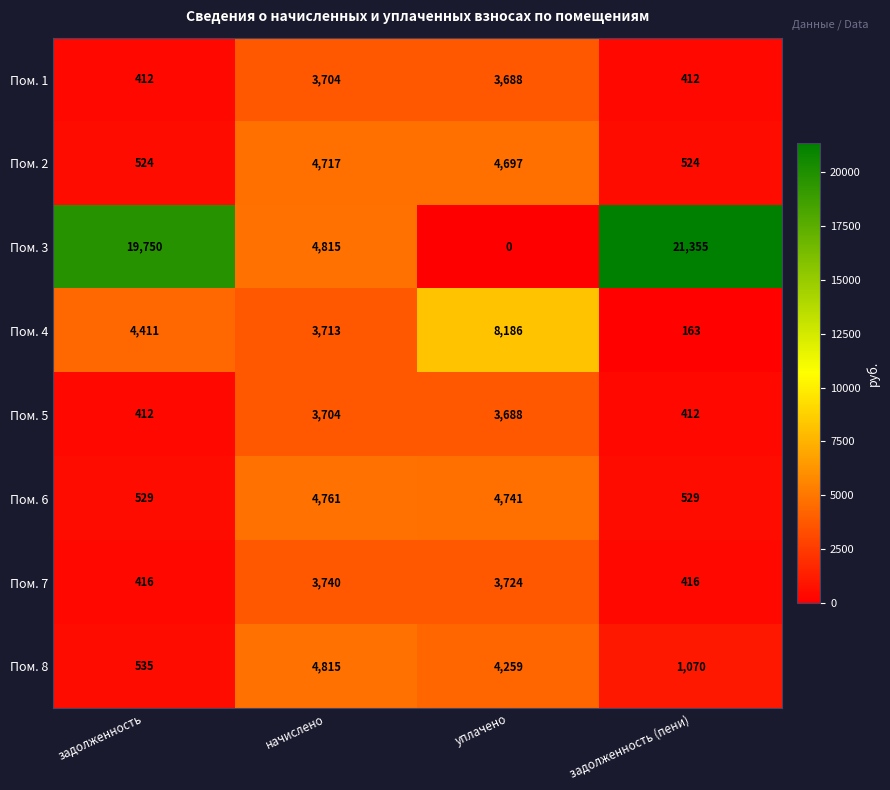

Is the value of Пом. 4 at задолженность (пени) greater than the value of Пом. 7 at задолженность?

No